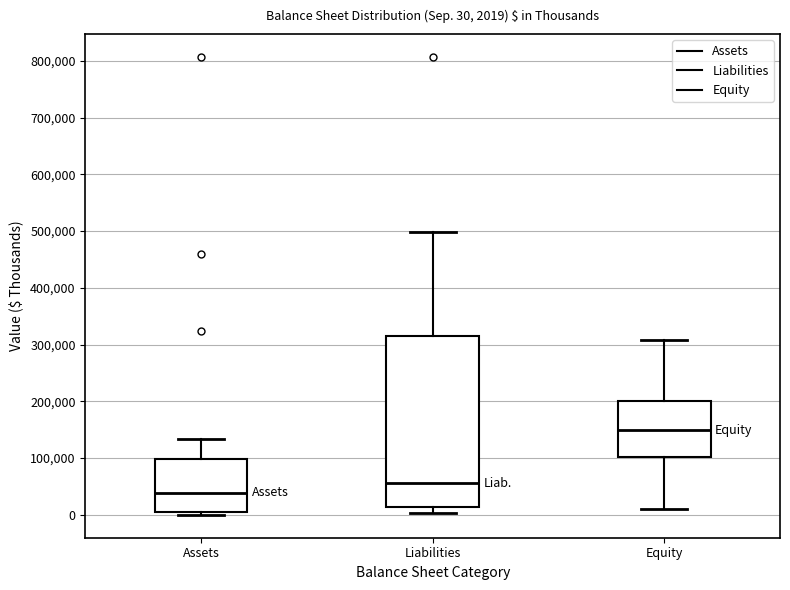

Which box has the highest median line?

Equity